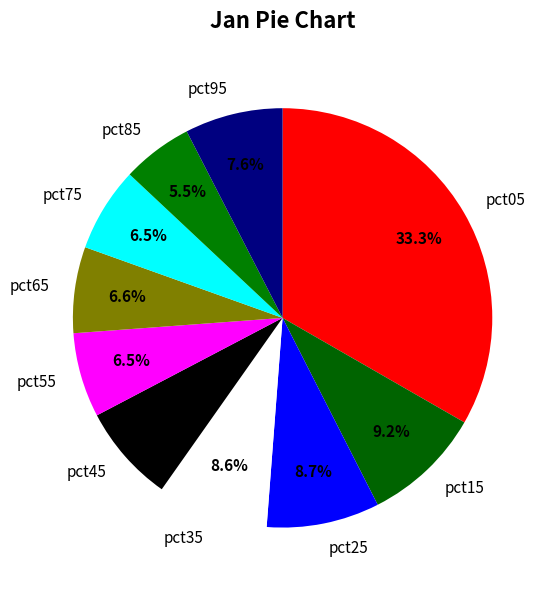

Combined, do pct65 and pct35 account for over 50%?

No